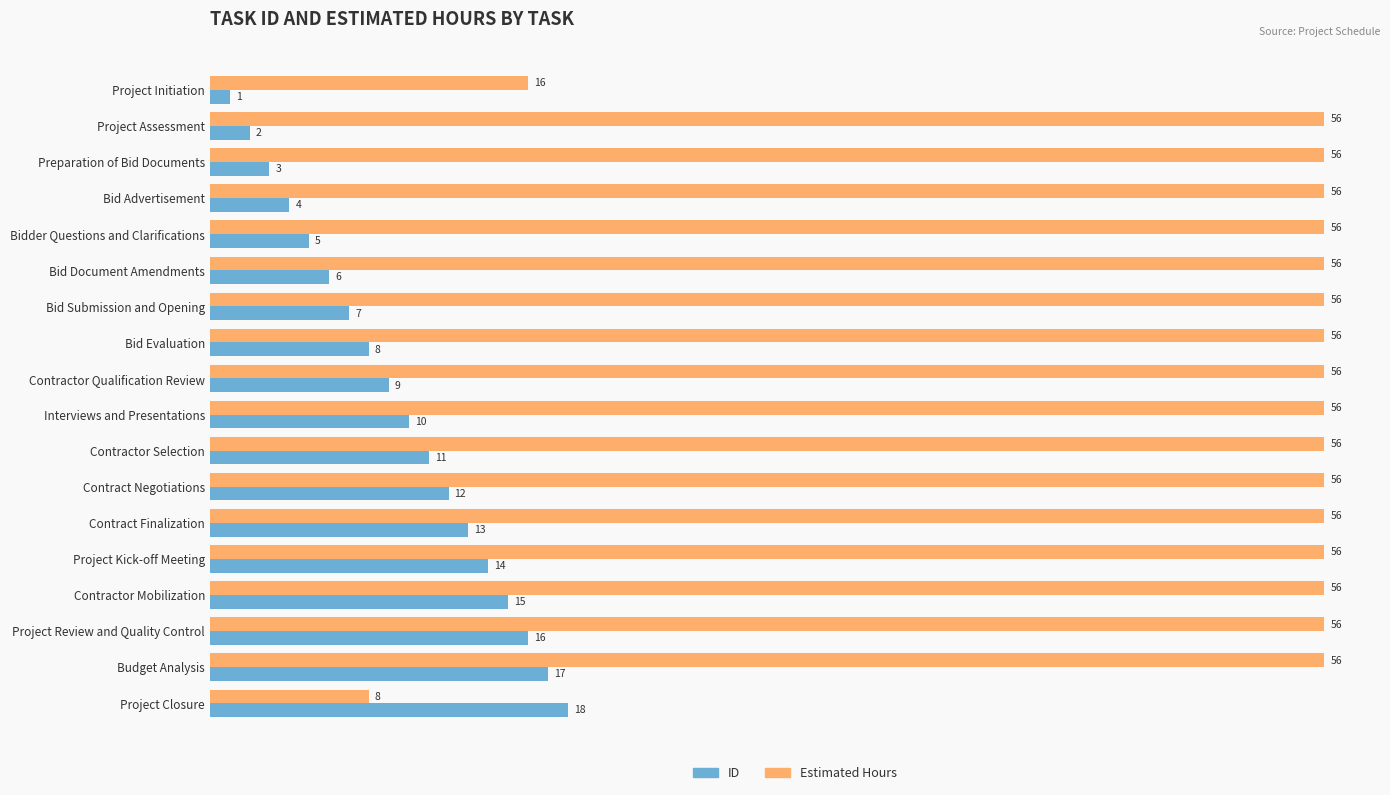

What are all the series names shown in the legend?

ID, Estimated Hours